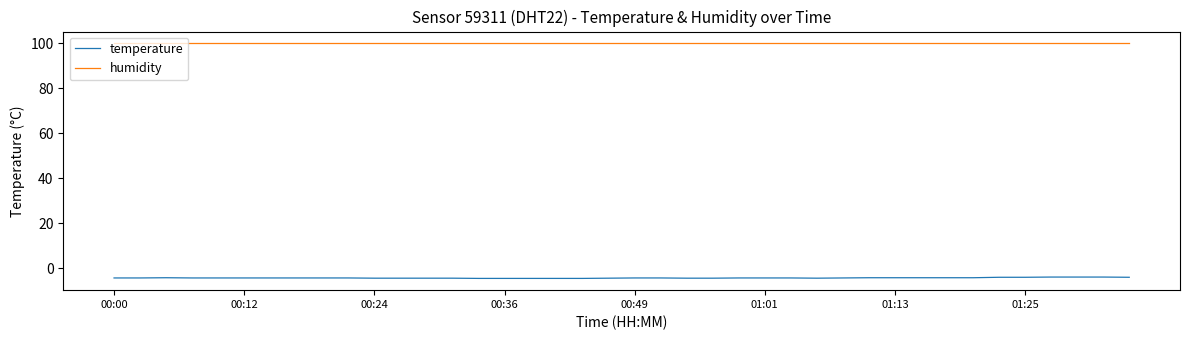

Which series has the largest total across all categories?

humidity